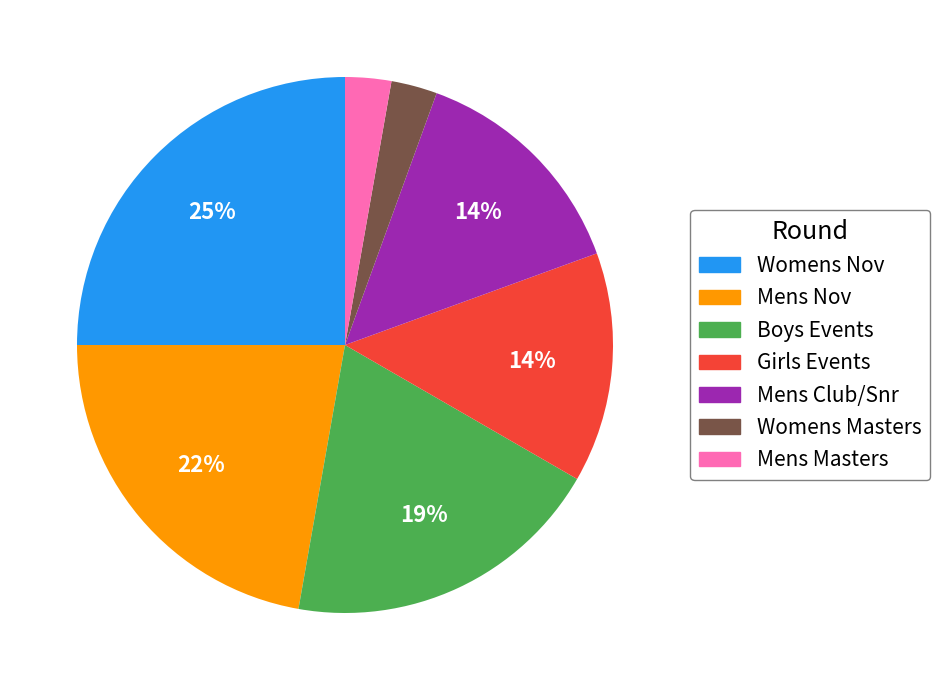

What percentage is the Girls Events slice, to the nearest percent?

14%